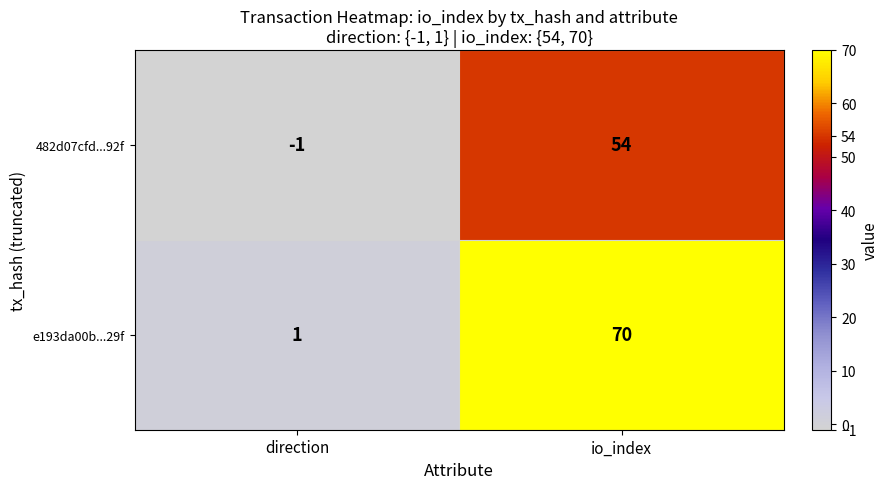

At which category is the sum across all series the highest?

io_index